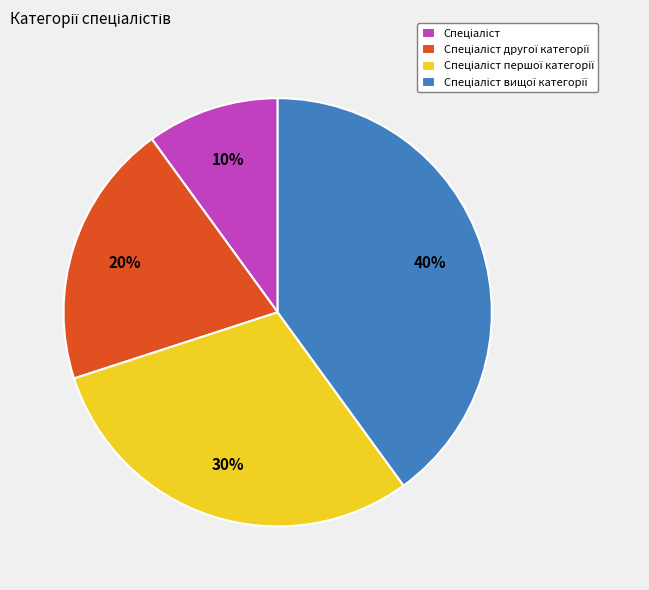

To the nearest percent, what is the average slice percentage?

25%